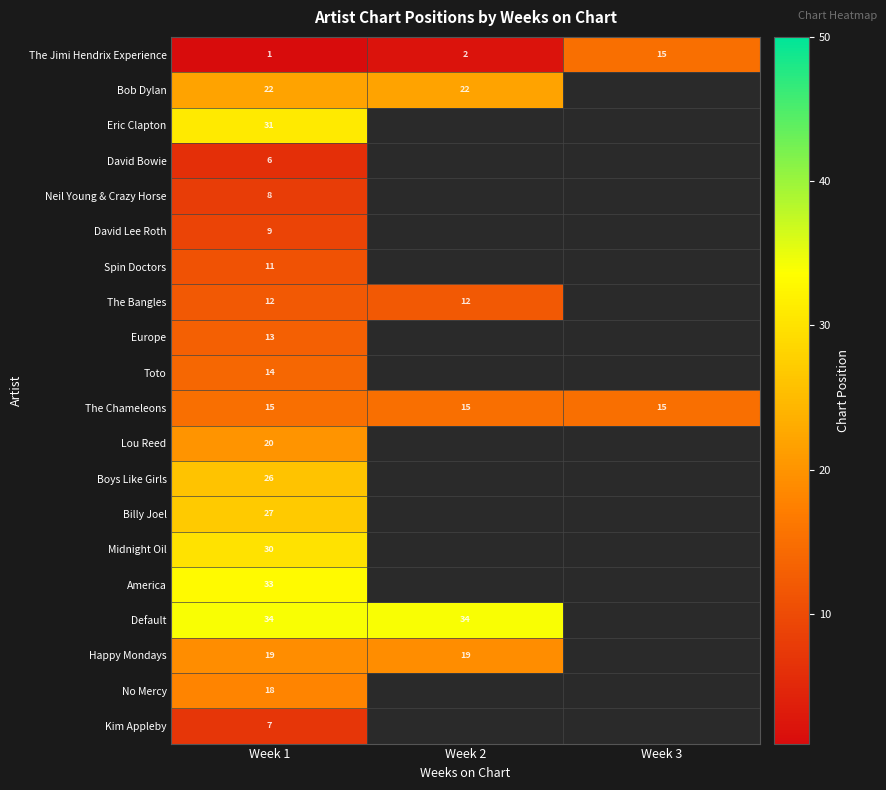

Is it true that The Jimi Hendrix Experience equals 1 at Week 2?

False